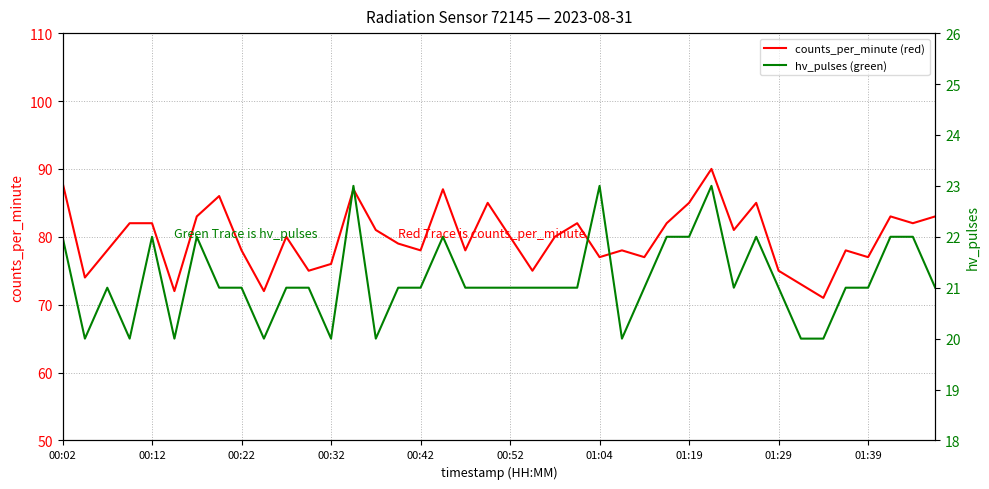

How many interior local valleys does the hv_pulses (green) series have?

8